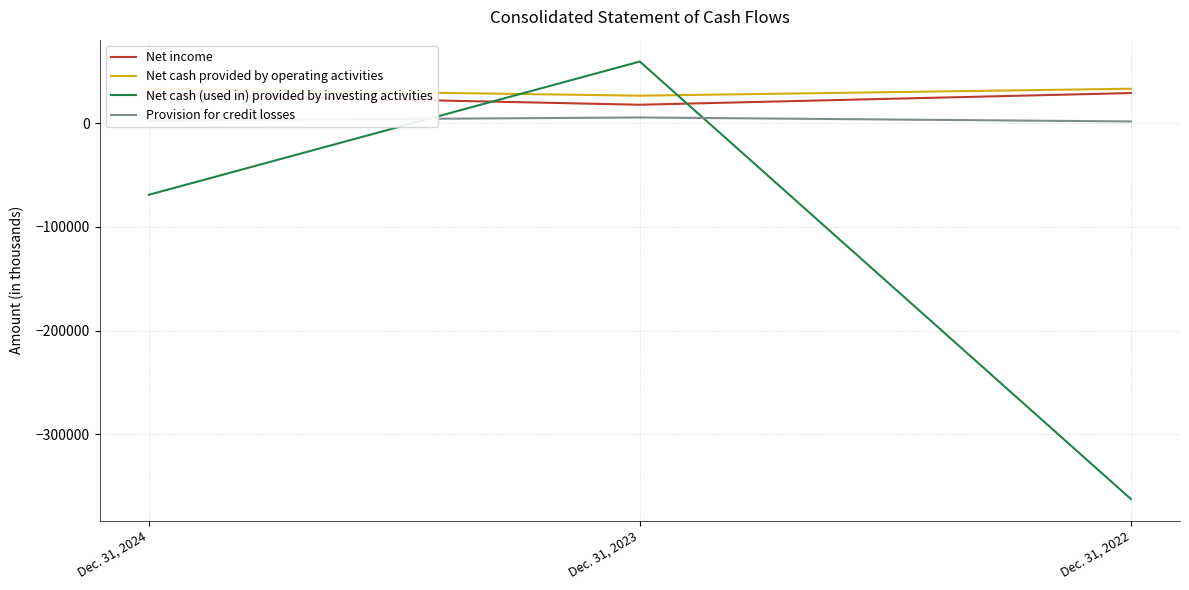

At which category does the chart reach its peak across all series?

Dec. 31, 2023